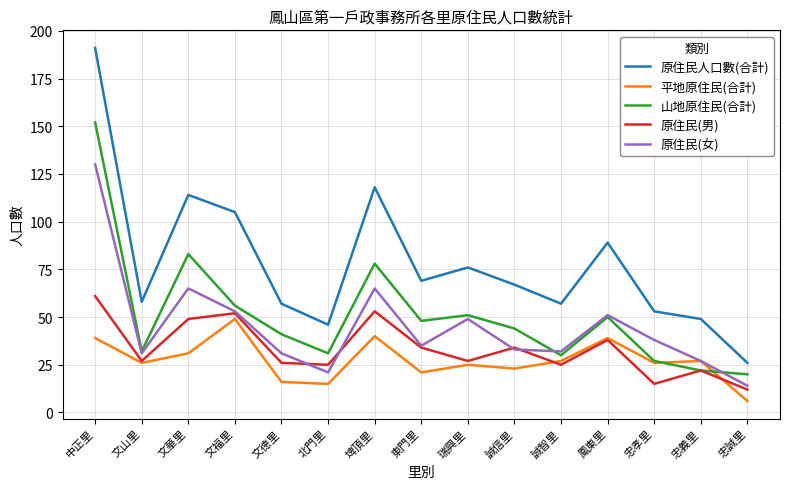

How many intersections are there between 平地原住民(合計) and 山地原住民(合計)?

2